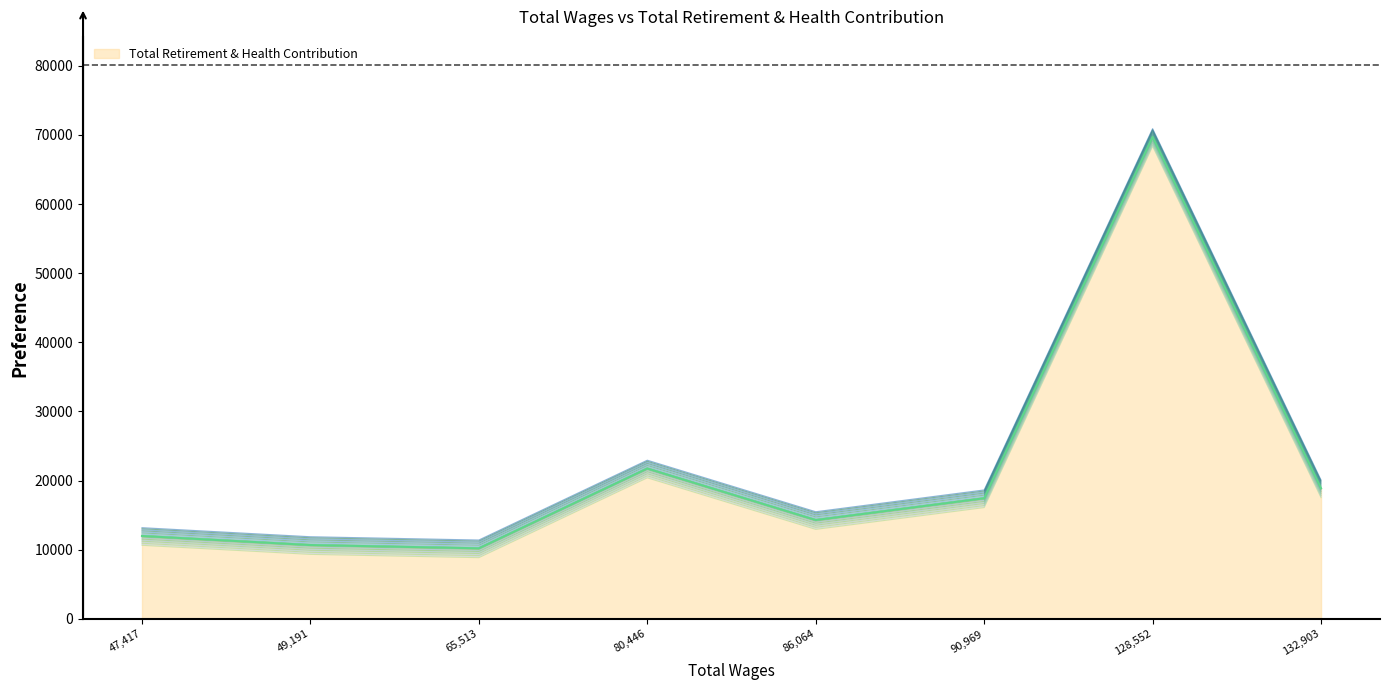

Where is Total Retirement & Health Contribution nearest to the value 39958?

80,446